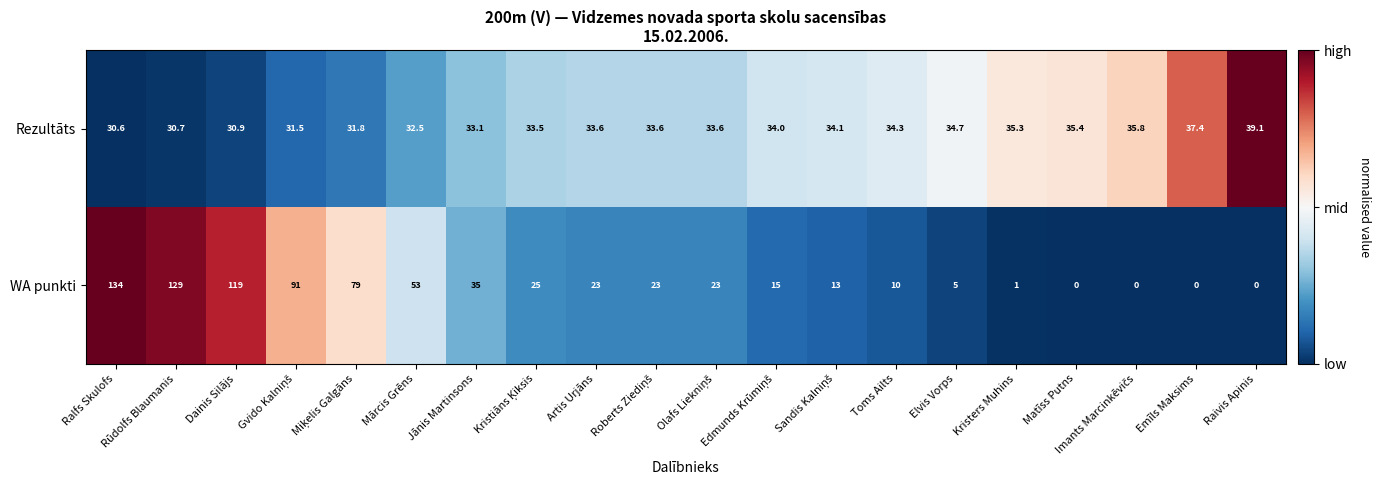

What is the difference between the Rezultāts values at Elvis Vorps and Artis Urjāns?

1.1